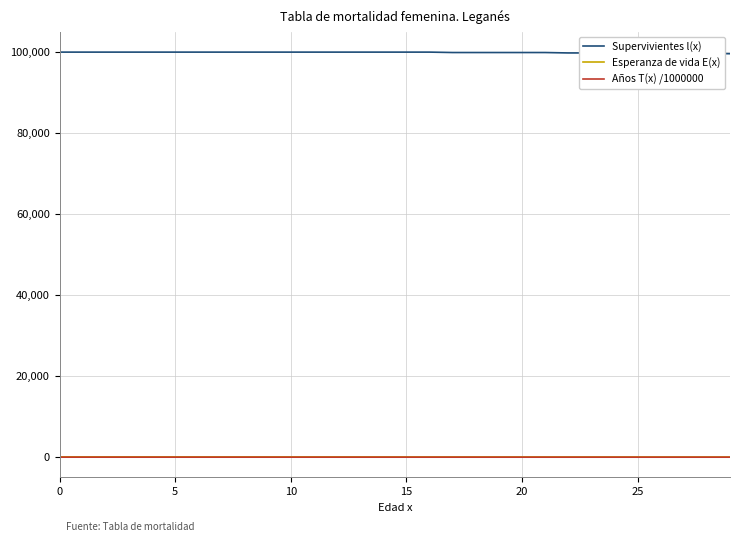

How many distinct data groups are displayed?

3